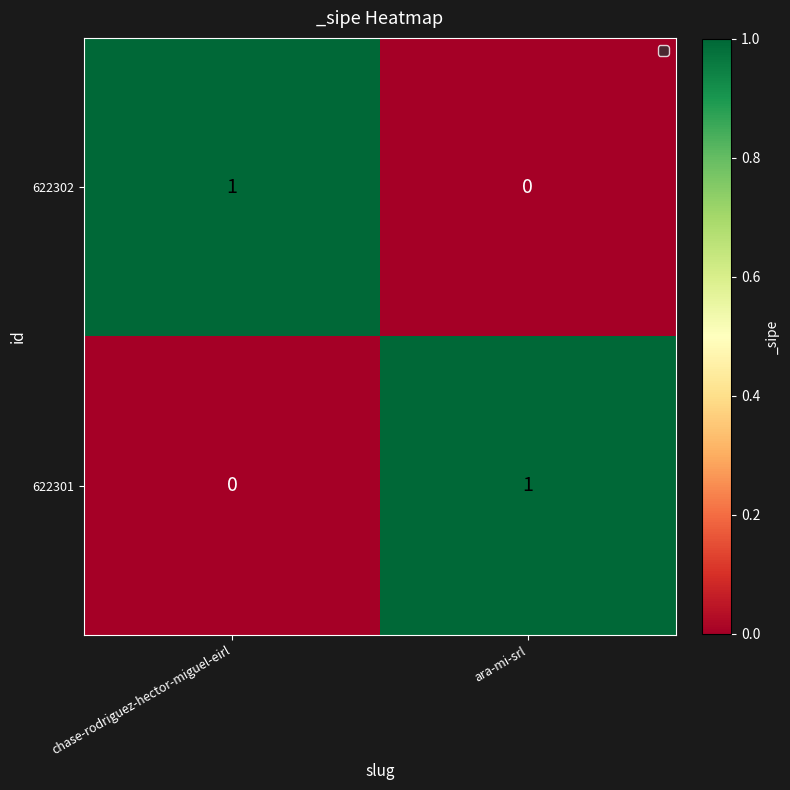

Reading left to right, list all the values displayed in this chart.

622302: 1	0
622301: 0	1